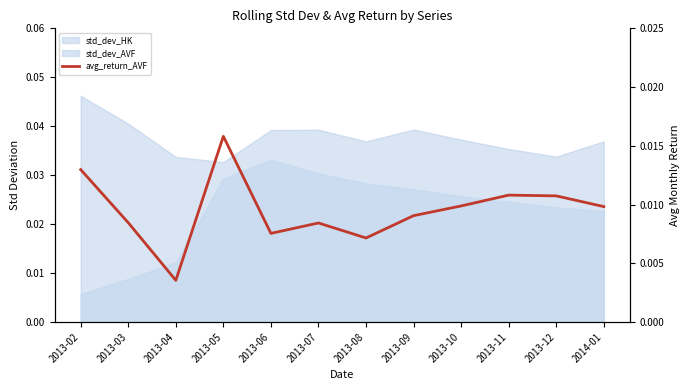

True or false: the data has more than 1 interior local peaks.

True